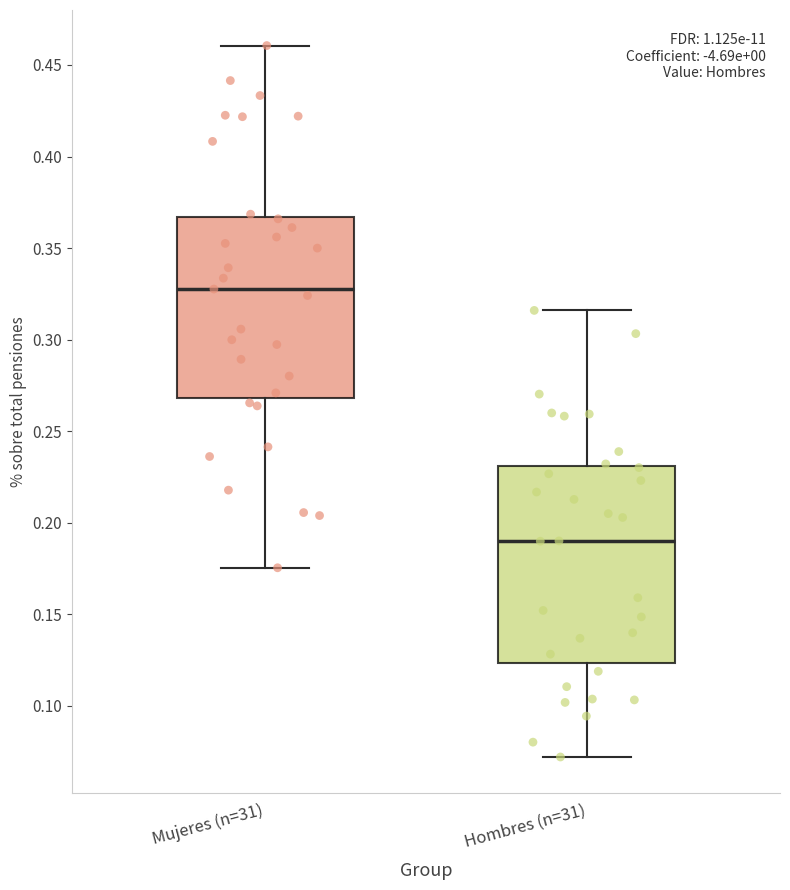

Where is the upper edge of the box for Hombres (n=31) on the y-axis? The values are not printed on the chart, so give them approximately, as read against the axis.

0.230